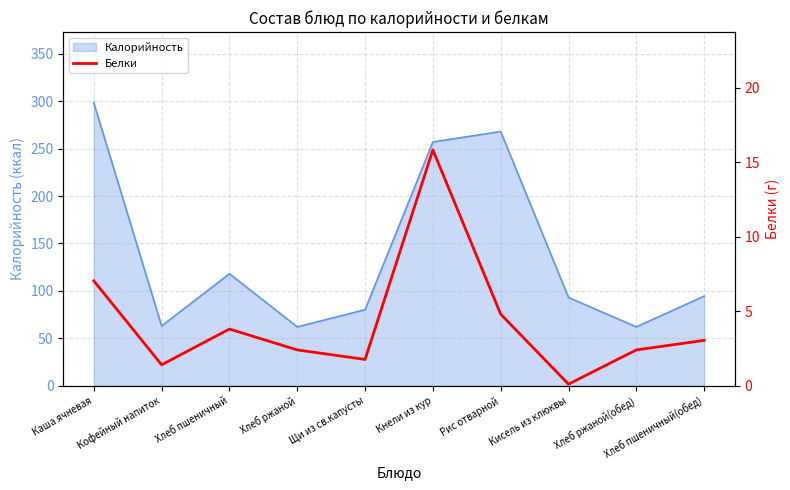

Which category has the highest value in the Калорийность series?

Каша ячневая